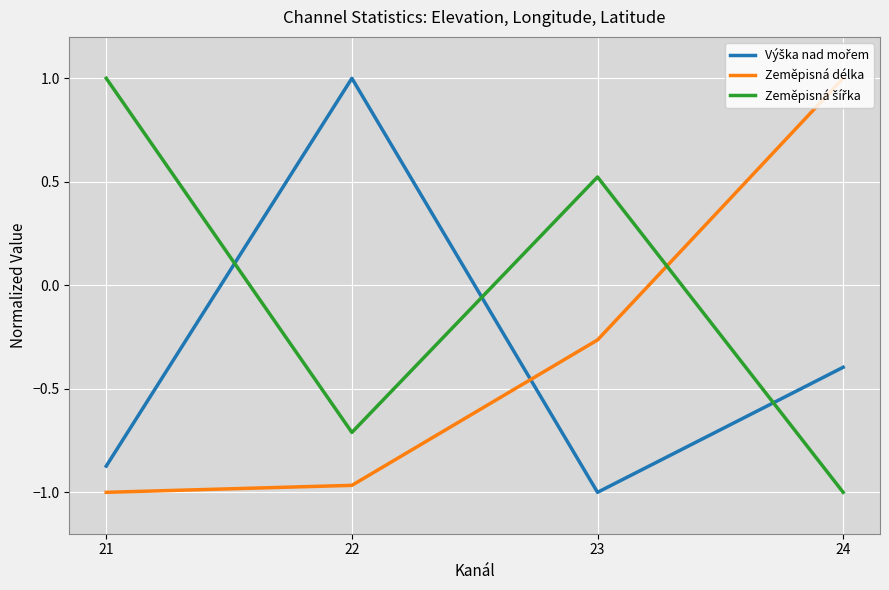

What is the maximum value shown in the chart?

1.0